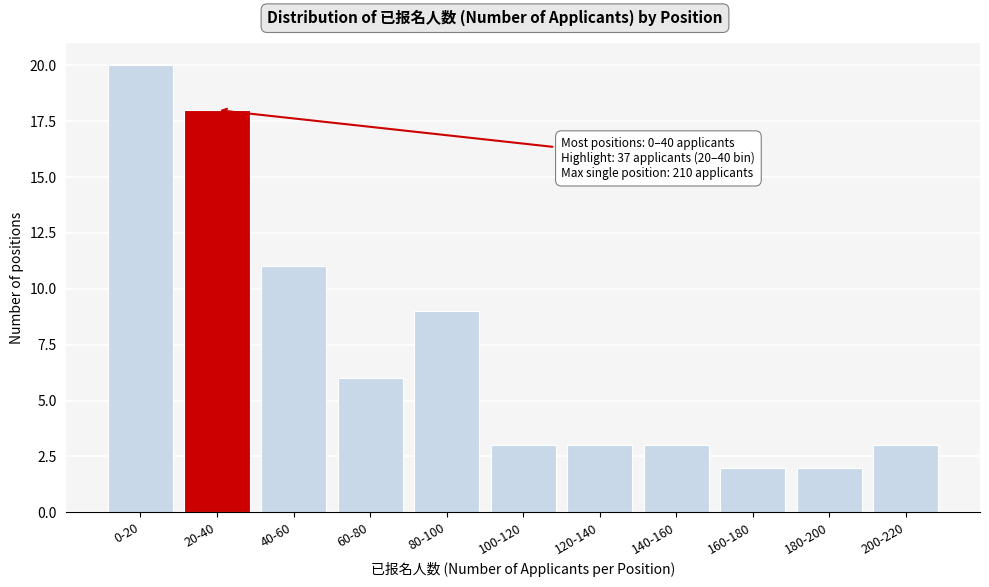

Reading right to left, what are all the values shown in this chart?

3	2	2	3	3	3	9	6	11	18	20